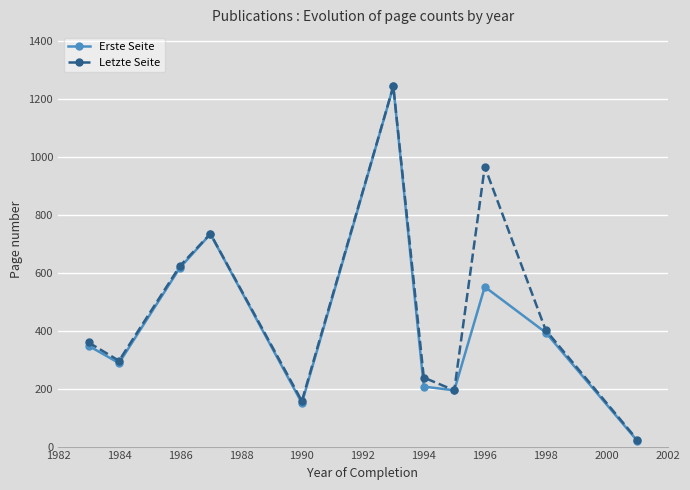

At how many categories does at least one series exceed 259?

7